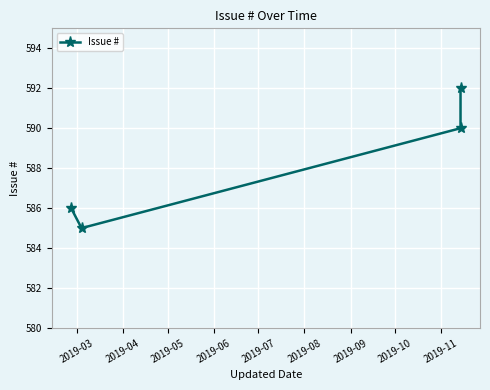

Count the number of data series in this chart.

1